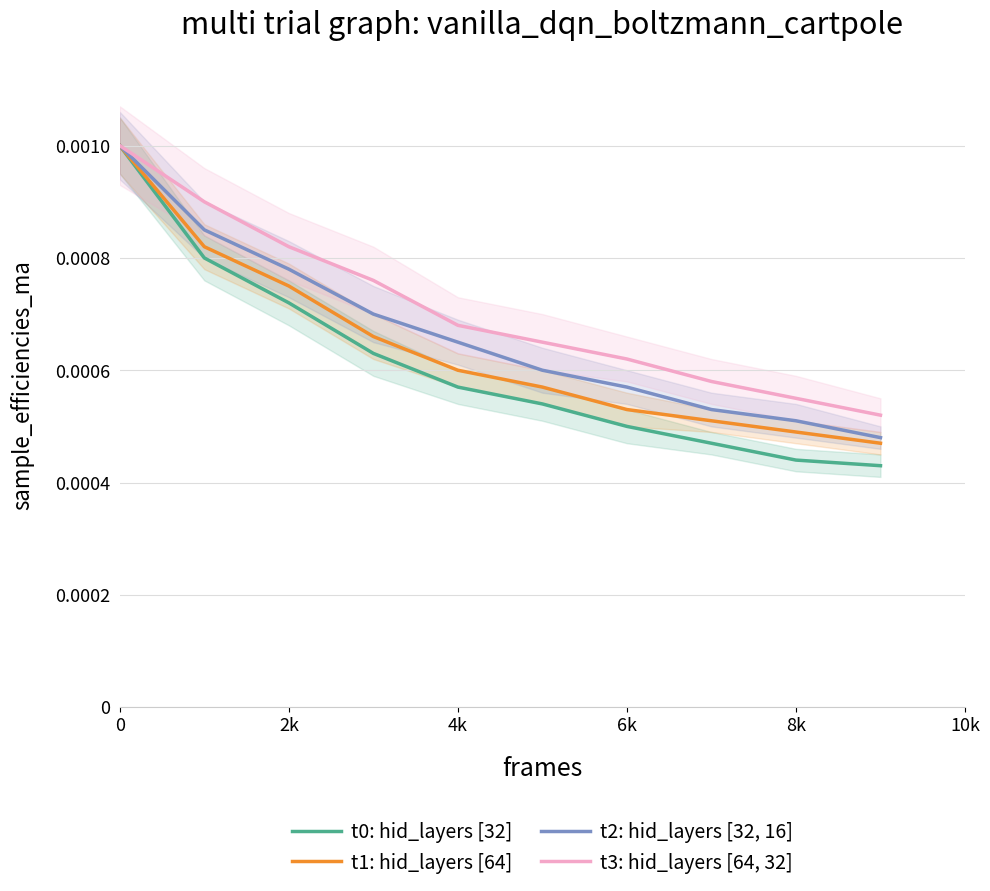

Which series has the largest total across all categories?

t3: hid_layers [64, 32]